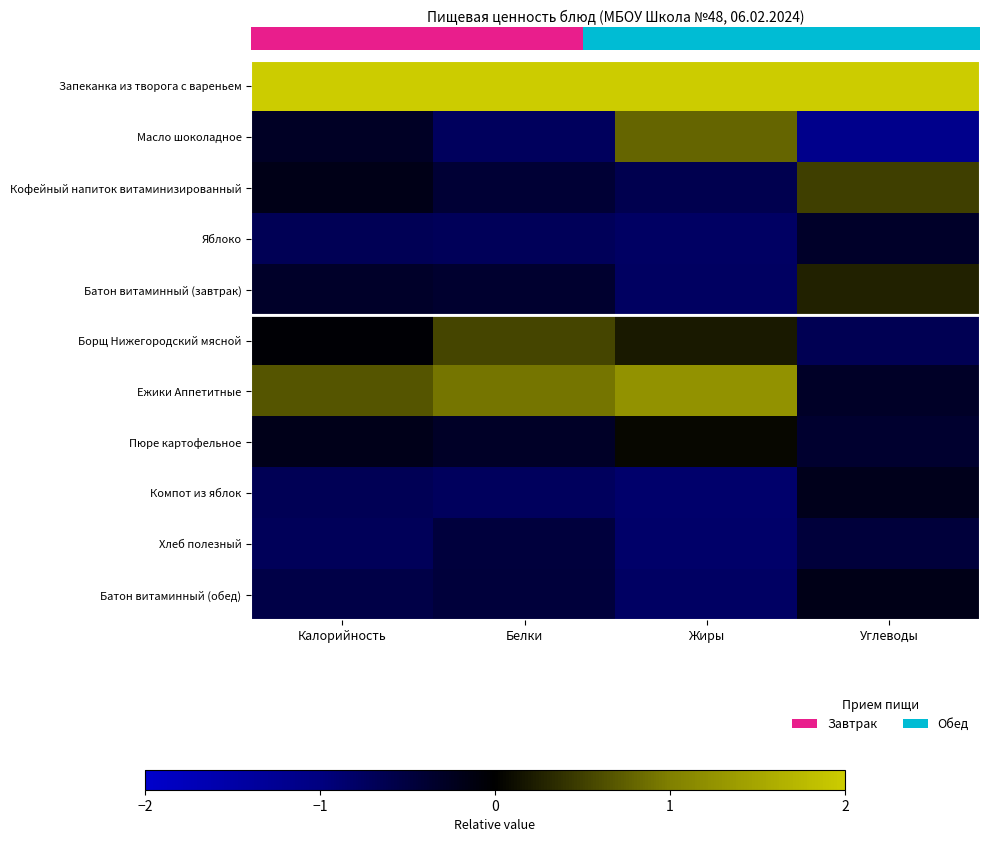

At how many categories does at least one series exceed 2?

4